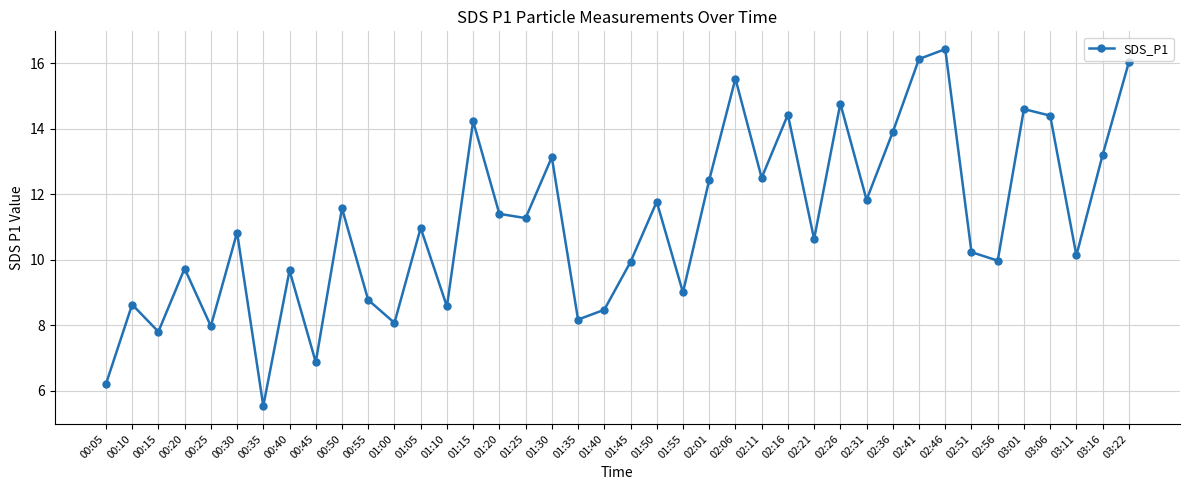

At which category does the data reach its first local valley?

00:15